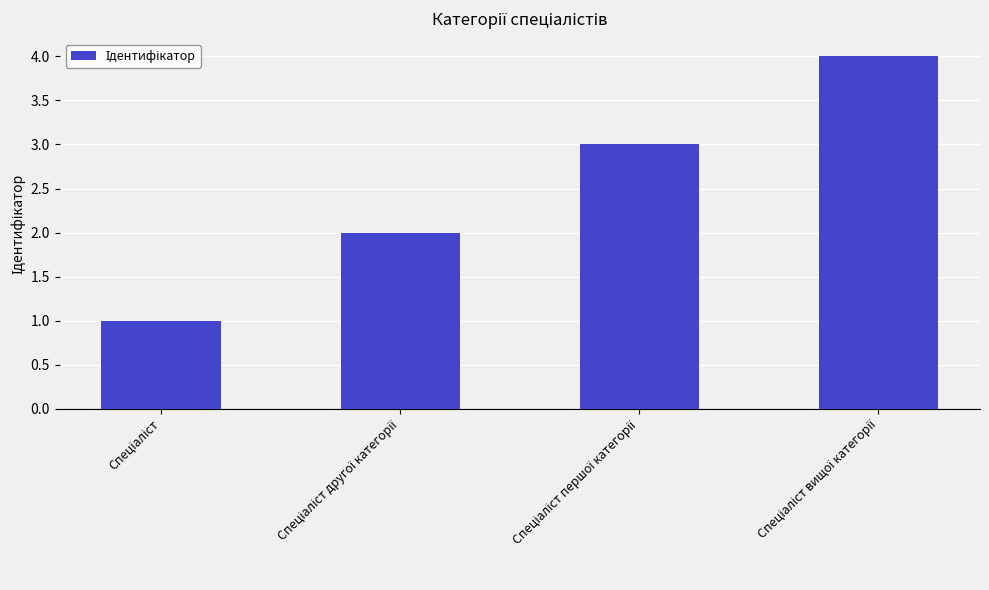

How many bars are there in total?

4